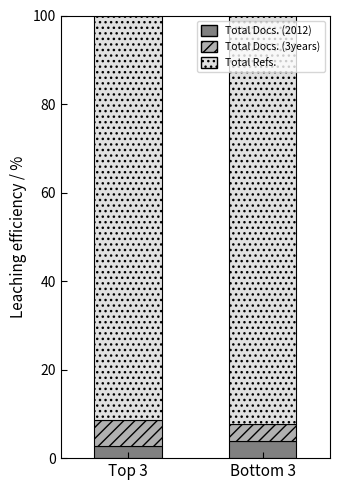

What is the highest value of the Total Docs. (2012) series?

3.8